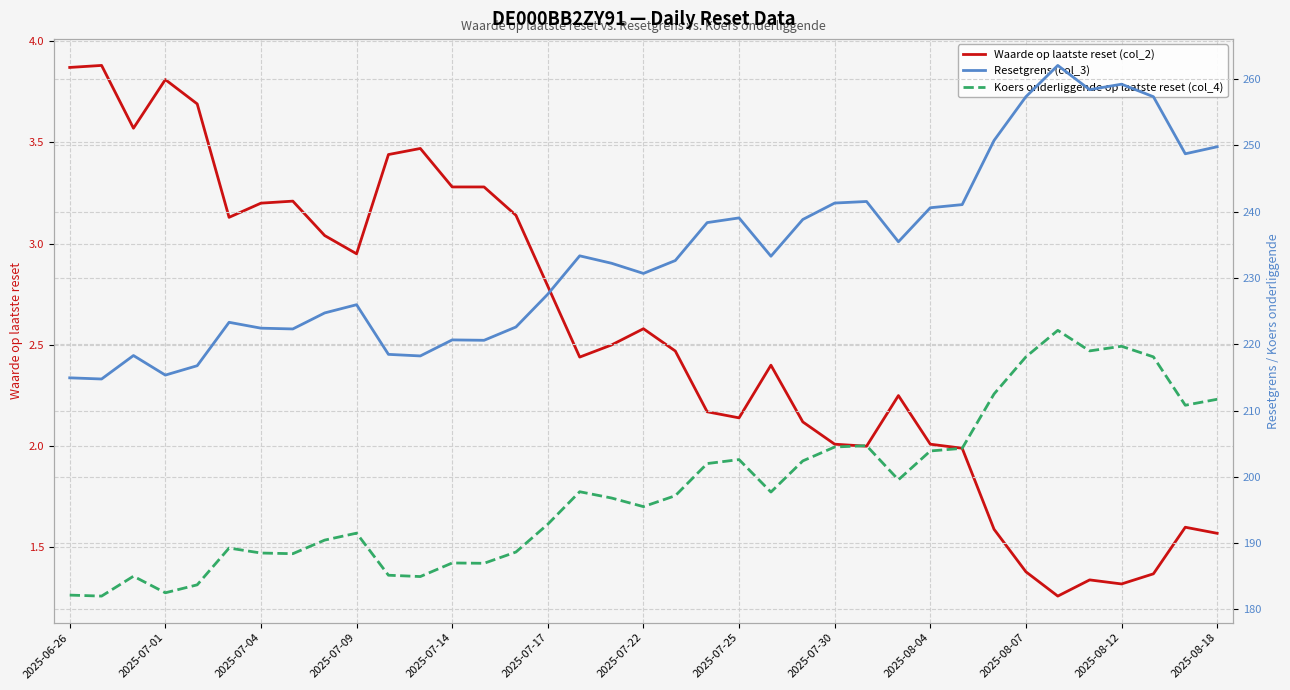

How many interior local valleys does the Resetgrens (col_3) series have?

10